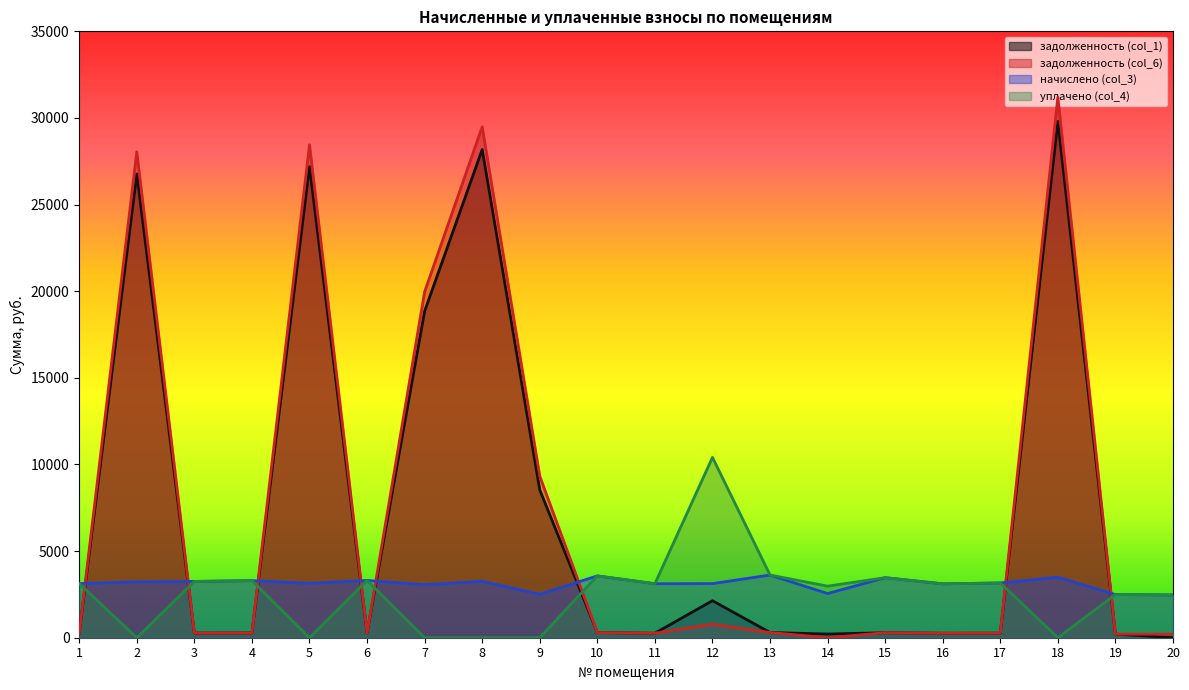

Does the chart display data point markers on the line(s)?

No